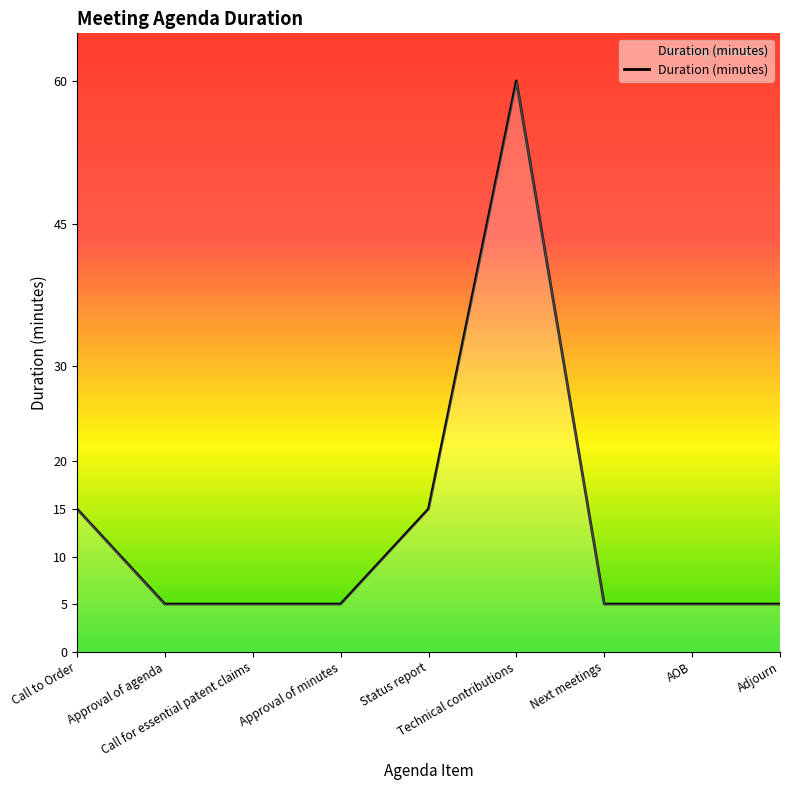

What is the smallest value displayed?

5